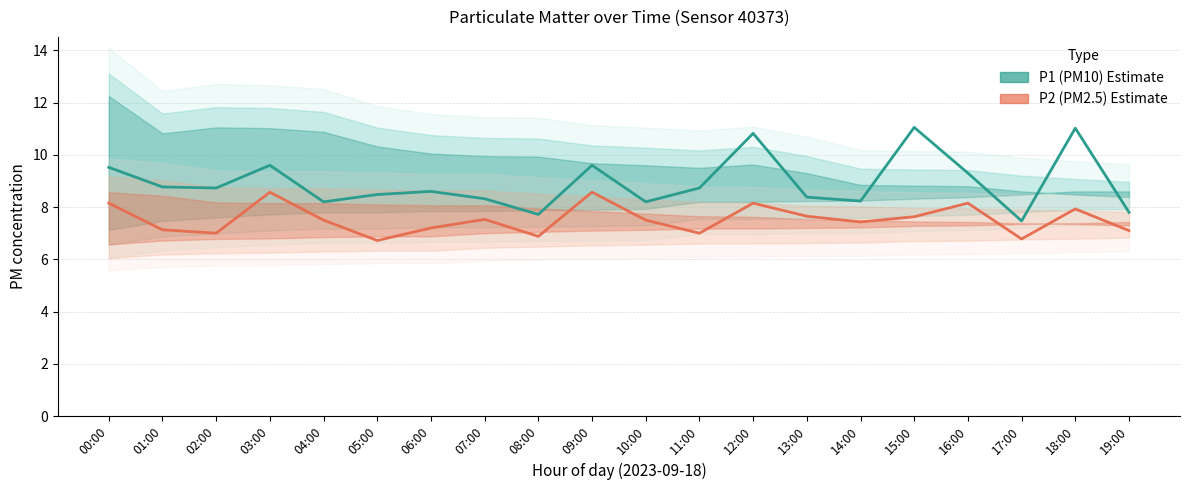

Reading right to left, transcribe all the data shown in this chart.

P1 (PM10): 19:00=7.8	18:00=11.0	17:00=7.5	16:00=9.3	15:00=11.1	14:00=8.2	13:00=8.4	12:00=10.8	11:00=8.7	10:00=8.2	09:00=9.6	08:00=7.7	07:00=8.3	06:00=8.6	05:00=8.5	04:00=8.2	03:00=9.6	02:00=8.7	01:00=8.8	00:00=9.5
P2 (PM2.5): 19:00=7.1	18:00=7.9	17:00=6.8	16:00=8.2	15:00=7.6	14:00=7.4	13:00=7.7	12:00=8.2	11:00=7.0	10:00=7.5	09:00=8.6	08:00=6.9	07:00=7.5	06:00=7.2	05:00=6.7	04:00=7.5	03:00=8.6	02:00=7.0	01:00=7.1	00:00=8.2